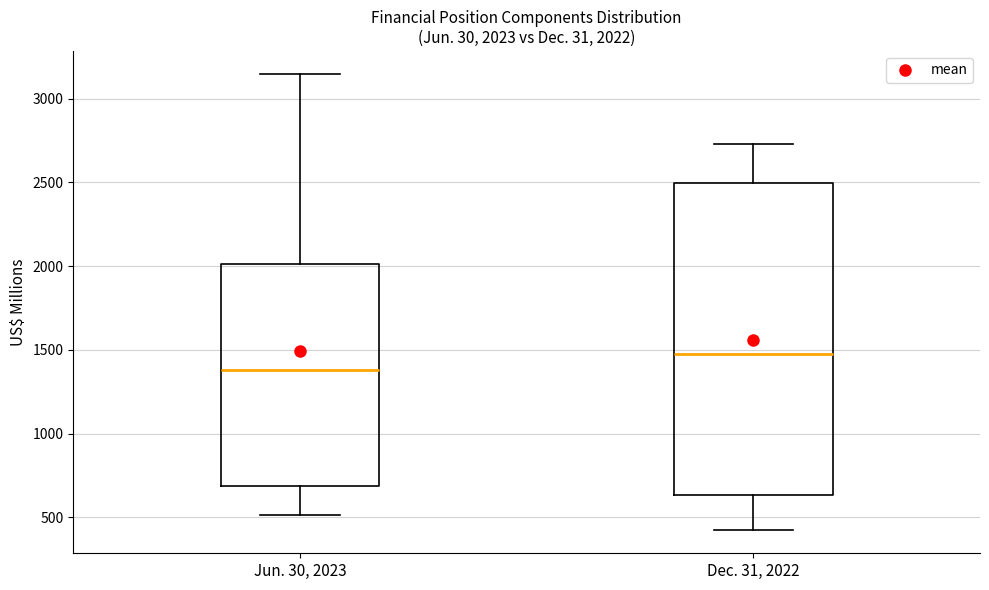

Which box is the tallest, from its lower edge to its upper edge?

Dec. 31, 2022